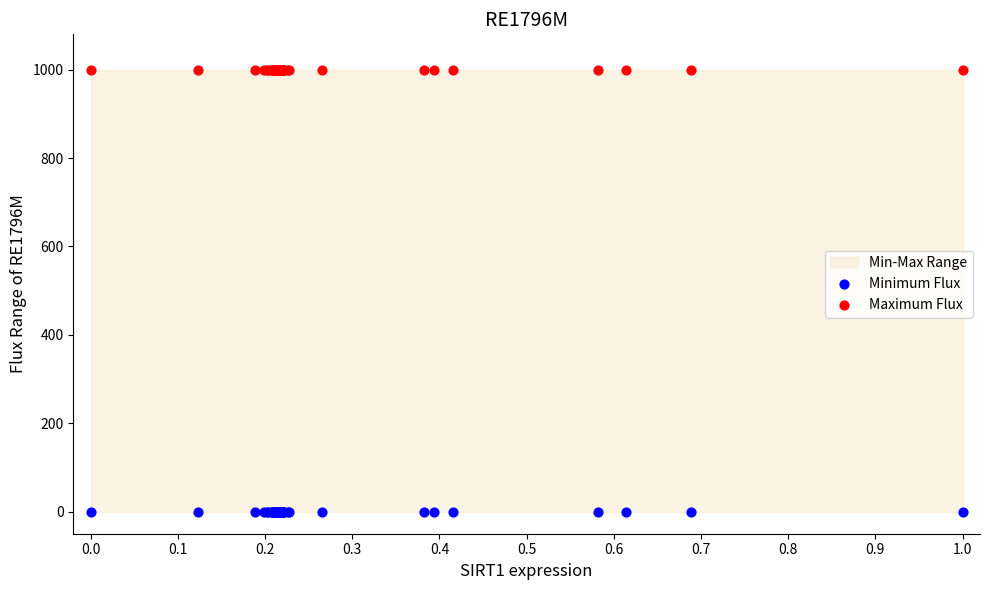

Which series reaches the minimum Y coordinate?

Minimum Flux